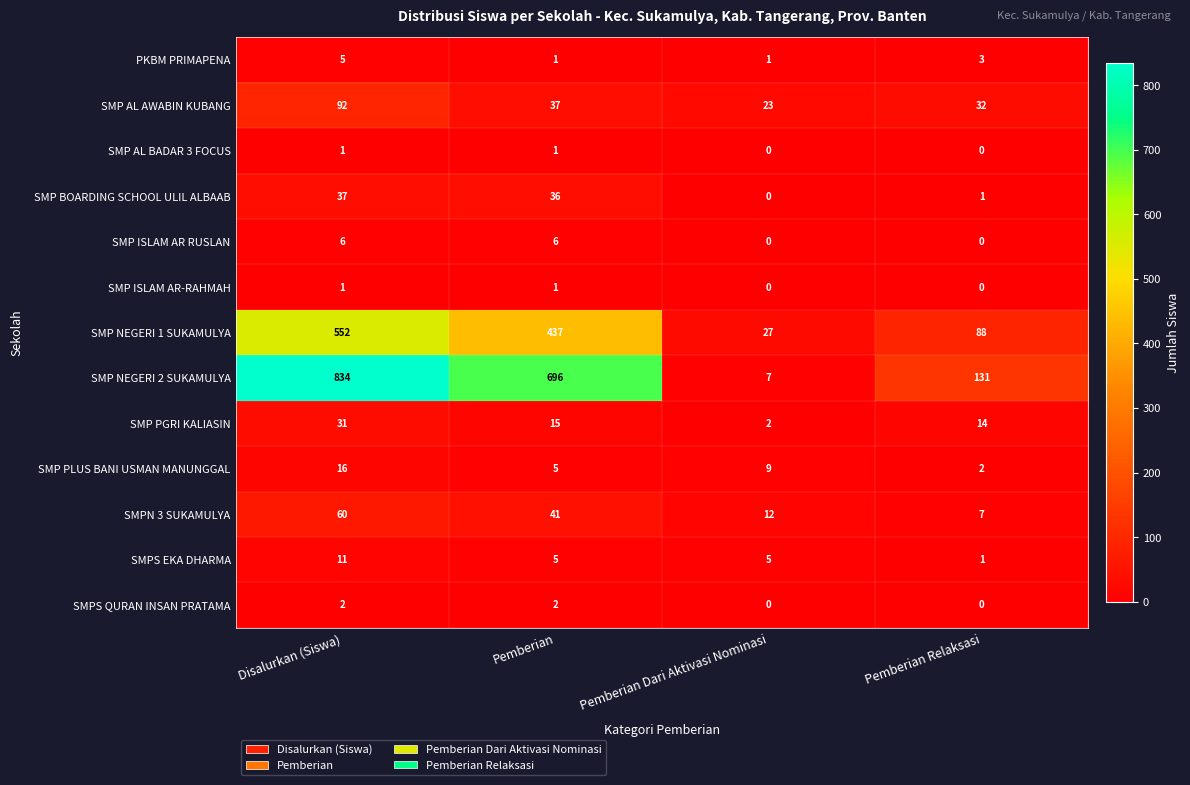

Is it true that SMP AL BADAR 3 FOCUS equals 2 at Disalurkan (Siswa)?

False